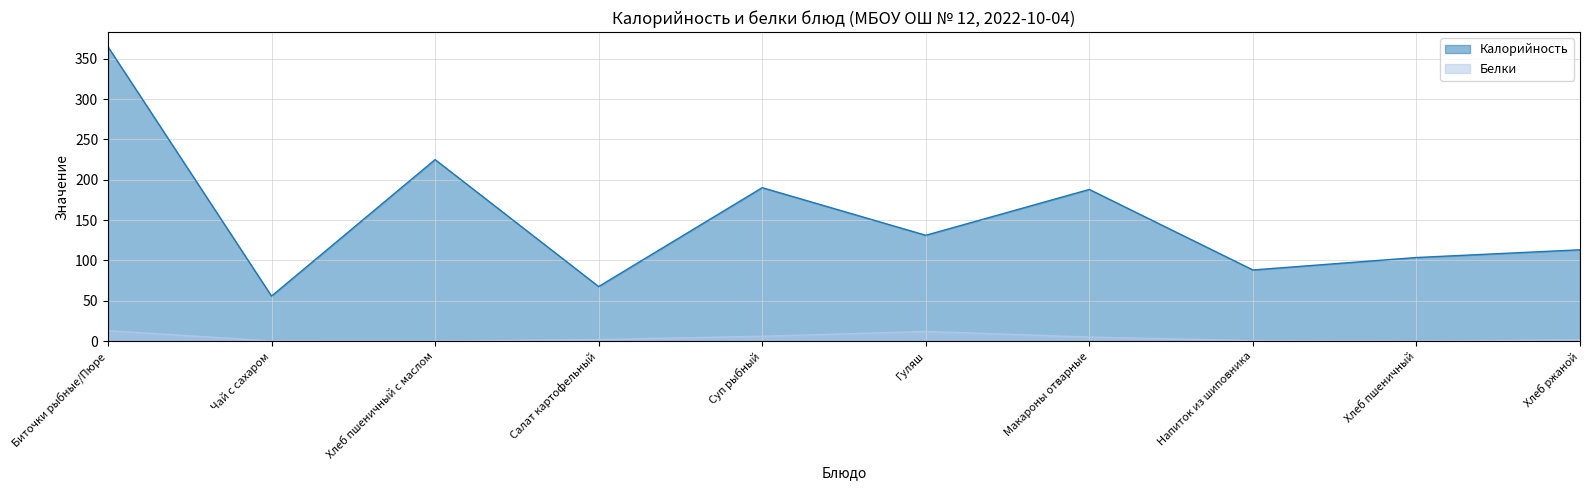

At which category is the sum across all series the highest?

Биточки рыбные/Пюре